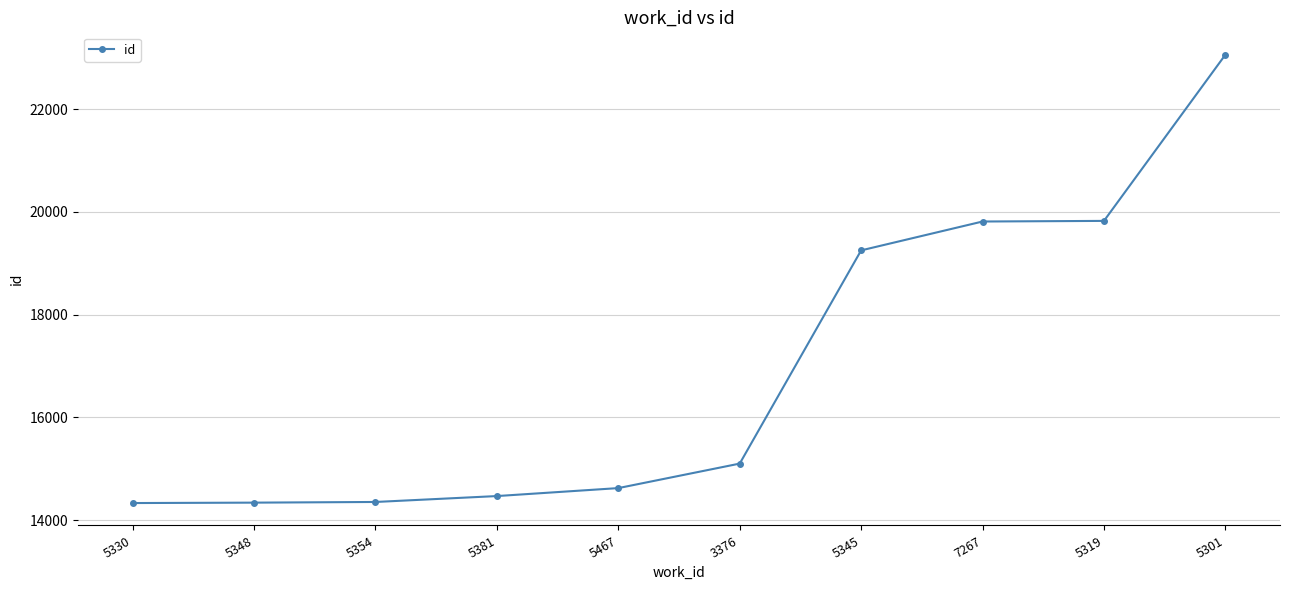

How many lines are shown in the chart?

1